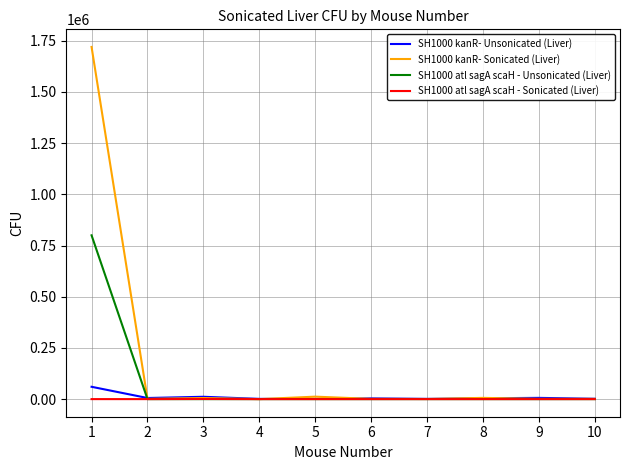

Which series has the widest spread of values?

SH1000 kanR- Sonicated (Liver)